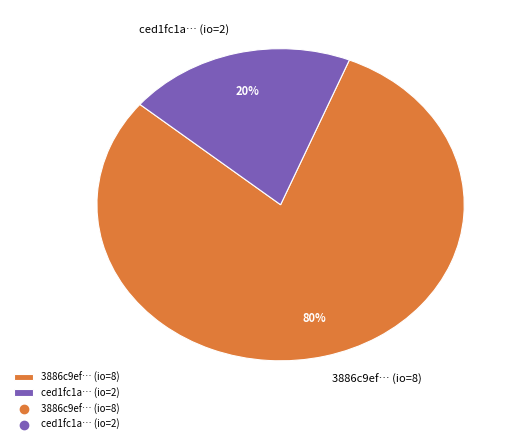

To the nearest percent, what is the difference between the largest and smallest slice percentages?

60%